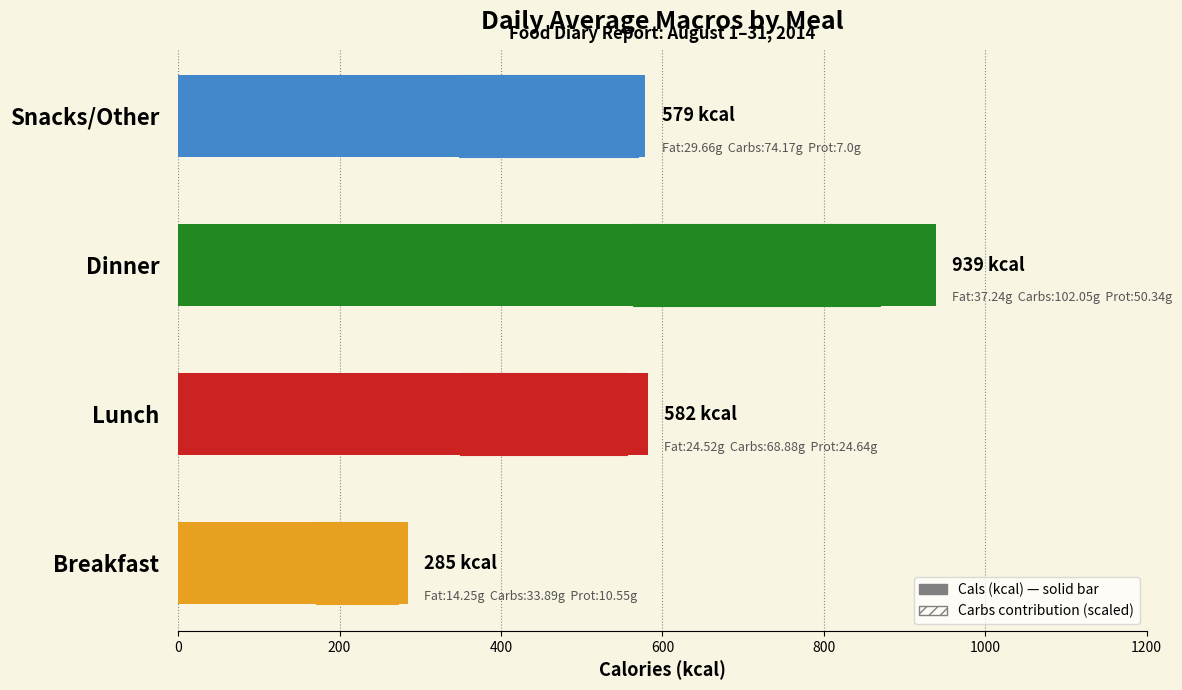

Is it true that the value at Breakfast is 285?

True